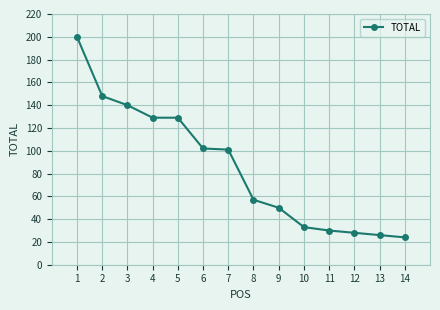

What is the value of the 13th point from the left?

26